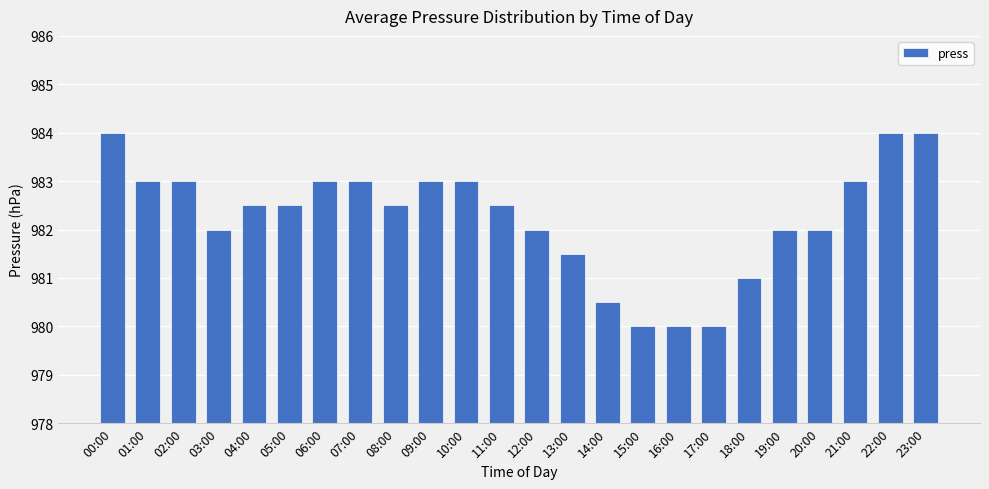

What is the sum of the values at 20:00 and 01:00?

1965.0